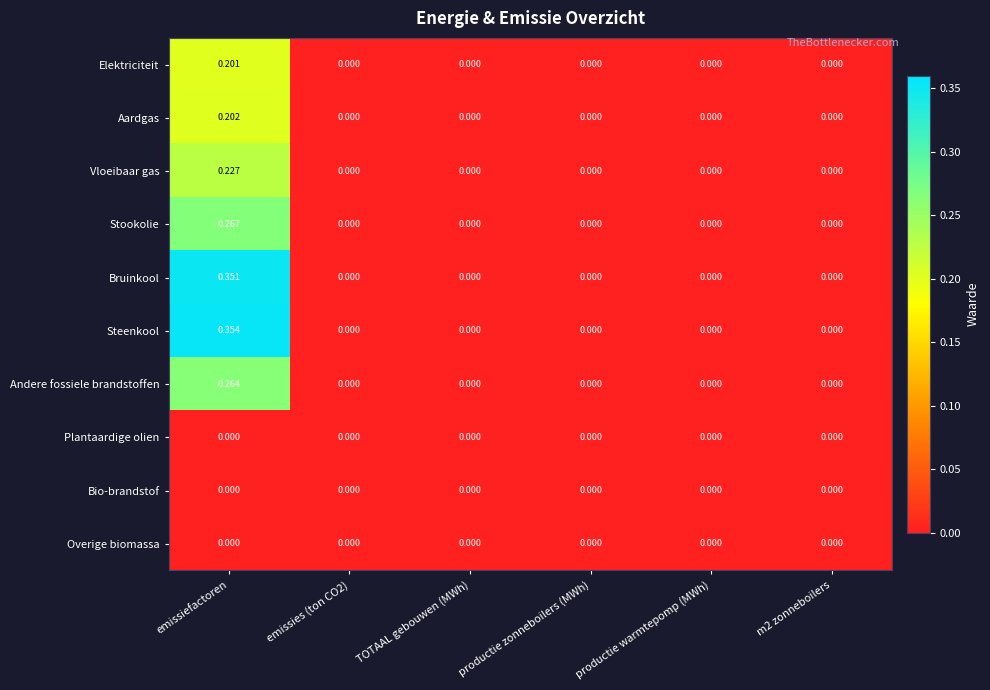

Which series has the largest range (max minus min)?

Steenkool